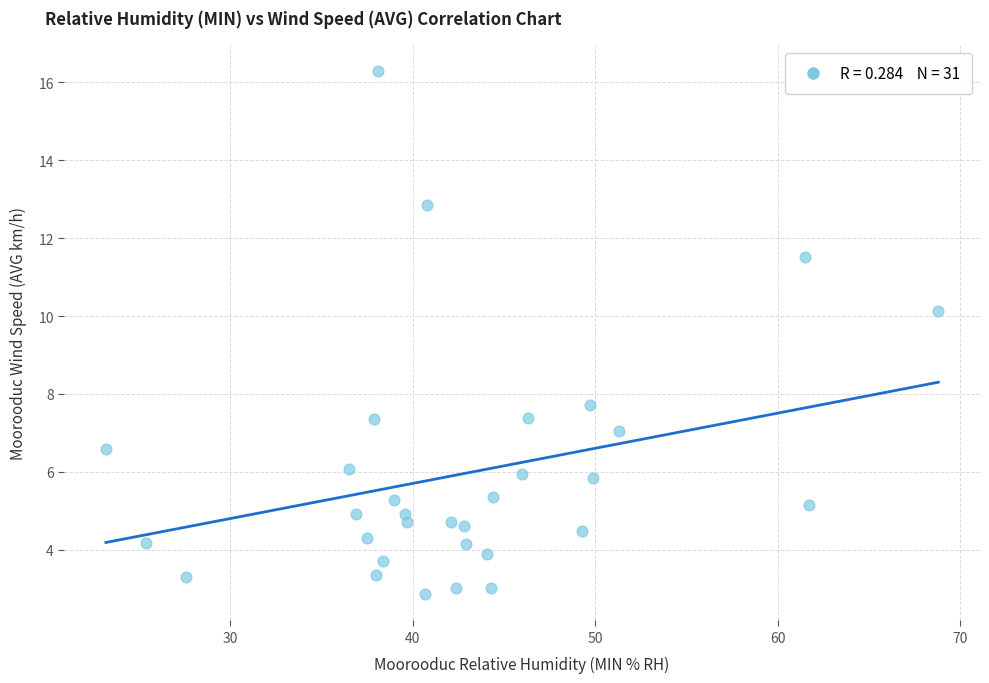

What is the range of Y values (max minus min)?

13.4